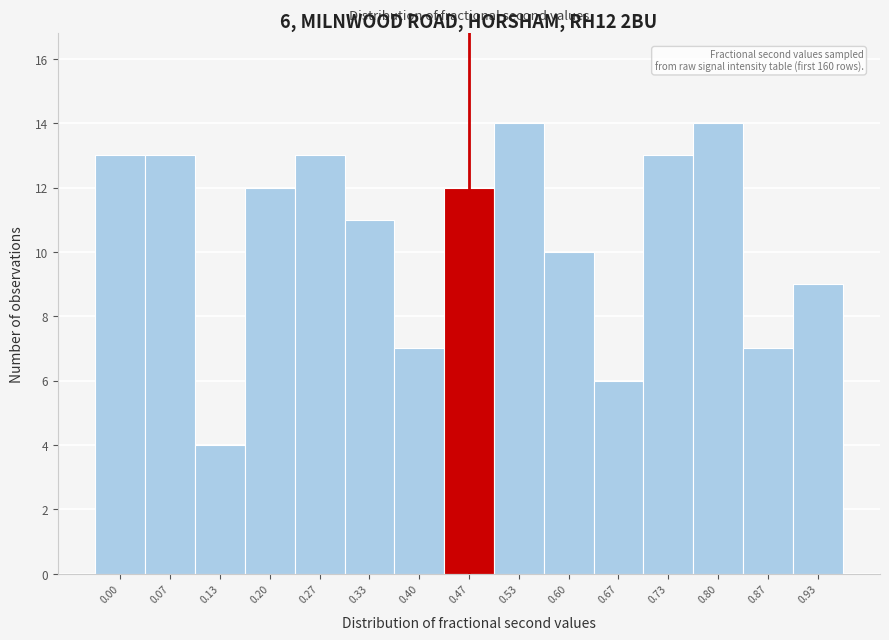

Reading right to left, transcribe all the data shown in this chart.

9	7	14	13	6	10	14	12	7	11	13	12	4	13	13